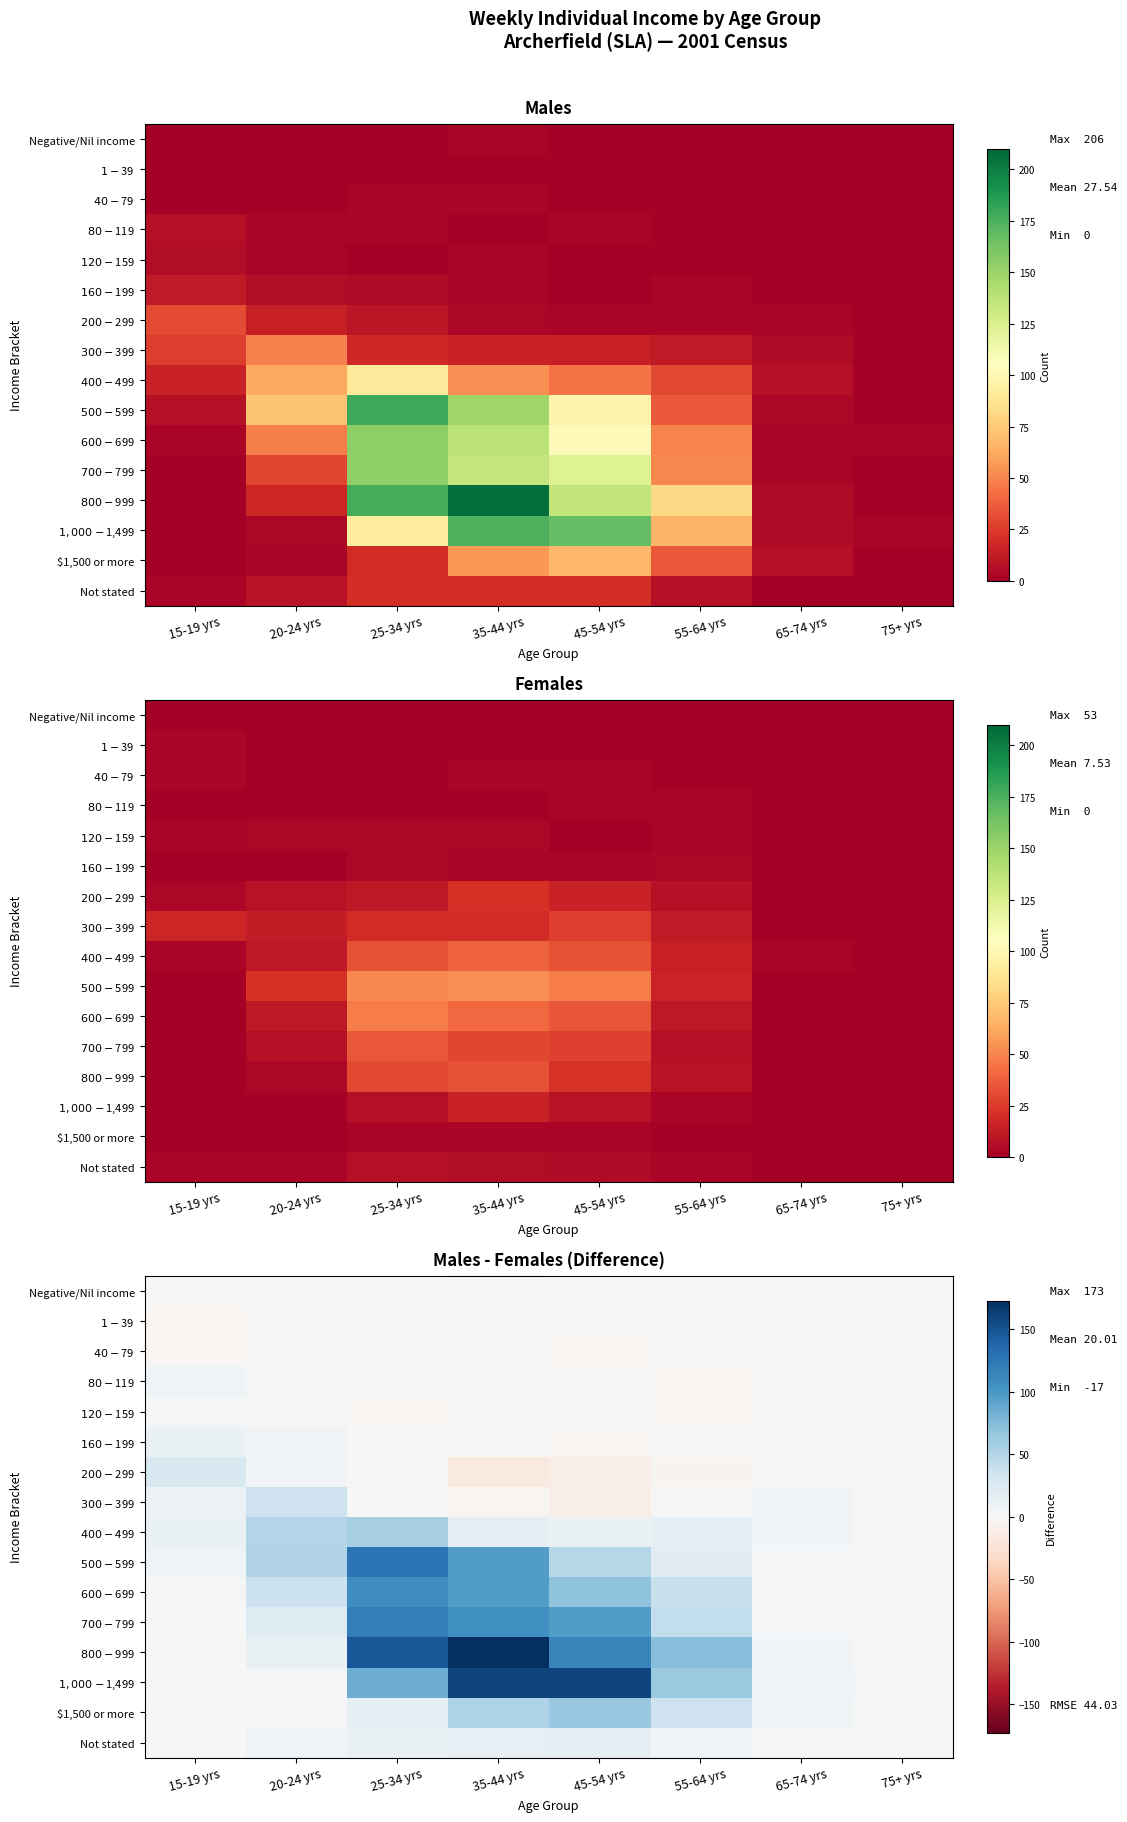

What is the difference between the maximum and minimum values in the $160-$199 series?

15